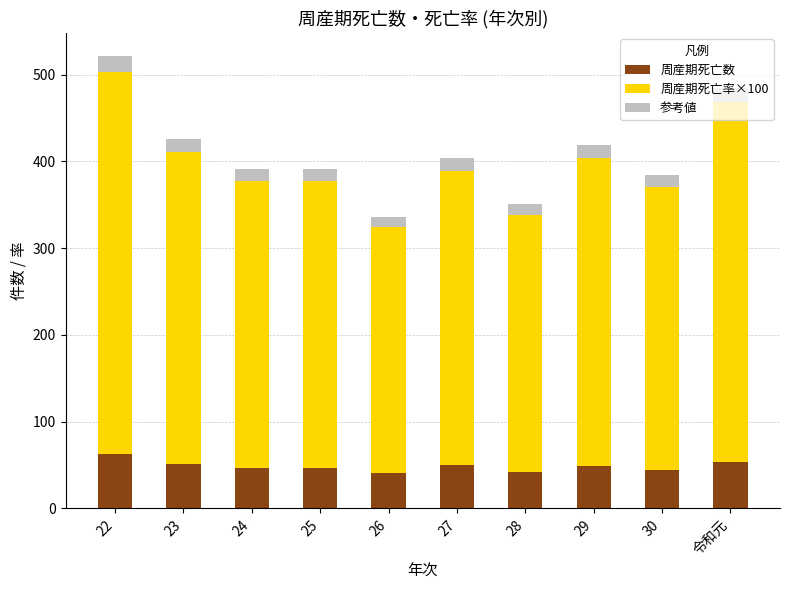

The value of 周産期死亡数 at 26 is 41.0. True or false?

True